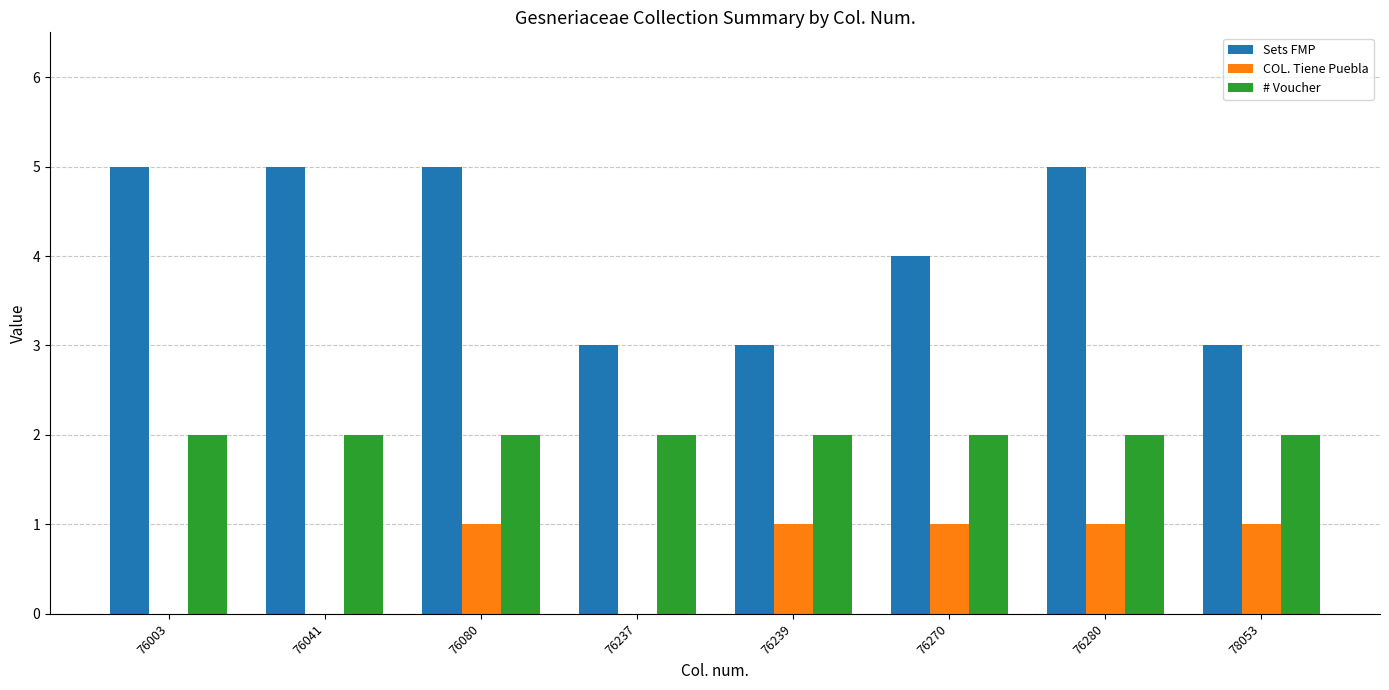

Count the number of data series in this chart.

3